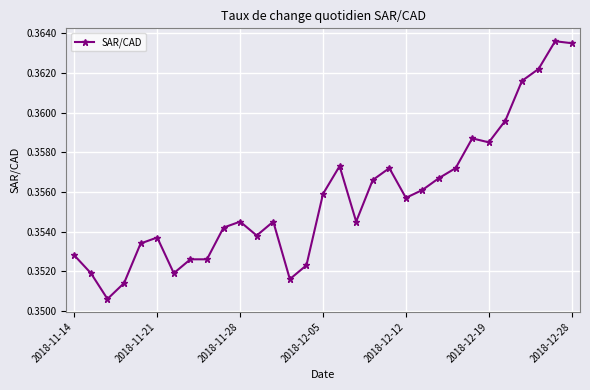

Count the values in the range 0 to 1.

31